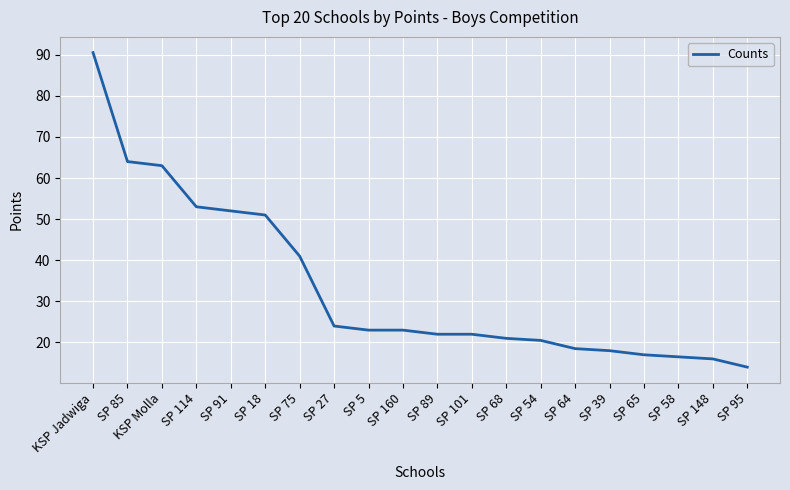

Is it true that the value at SP 89 is 39.1?

False